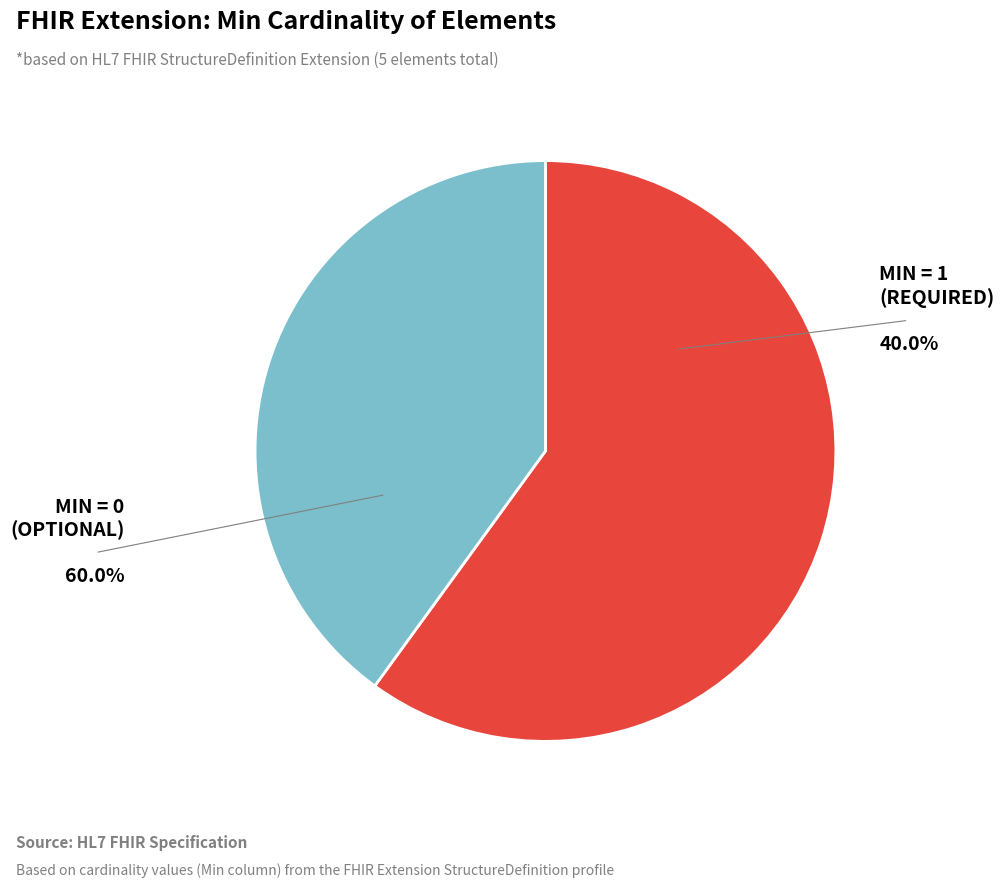

How much of the chart is everything except Extension?

100.0%